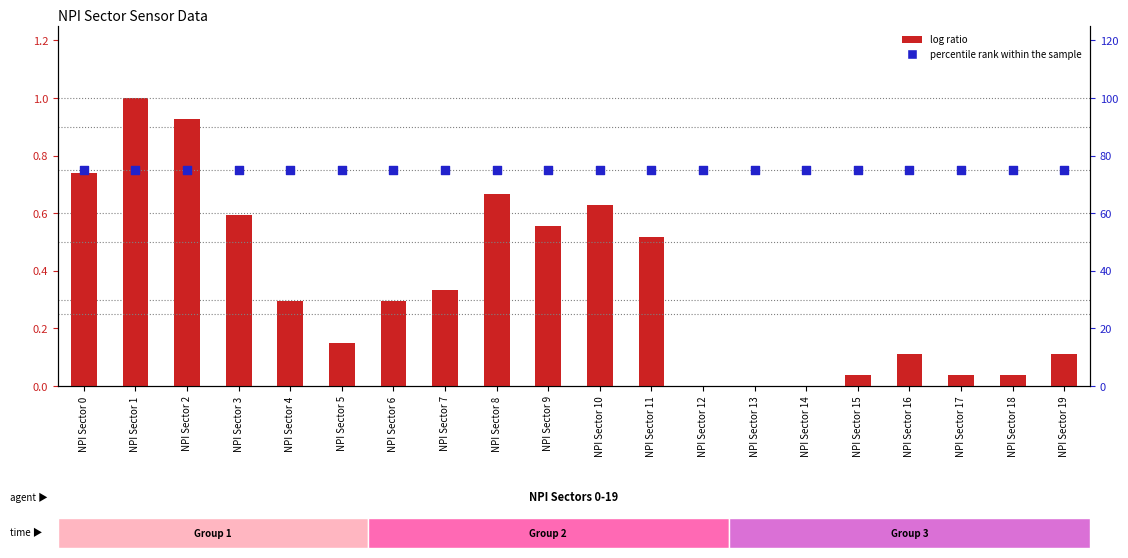

At how many categories does at least one series exceed 37?

20